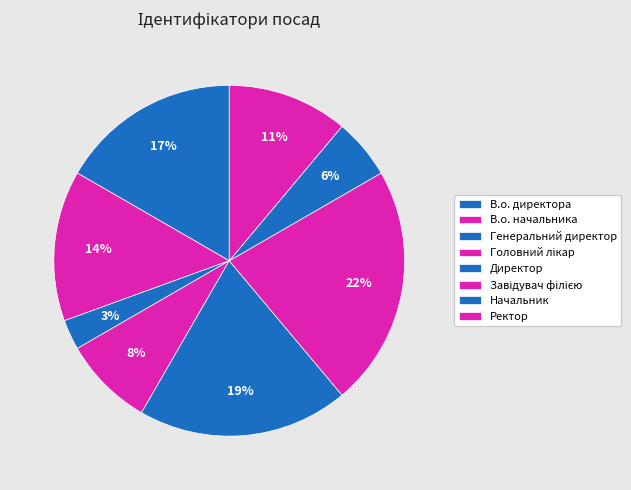

What percentage is NOT represented by Начальник?

94.4%